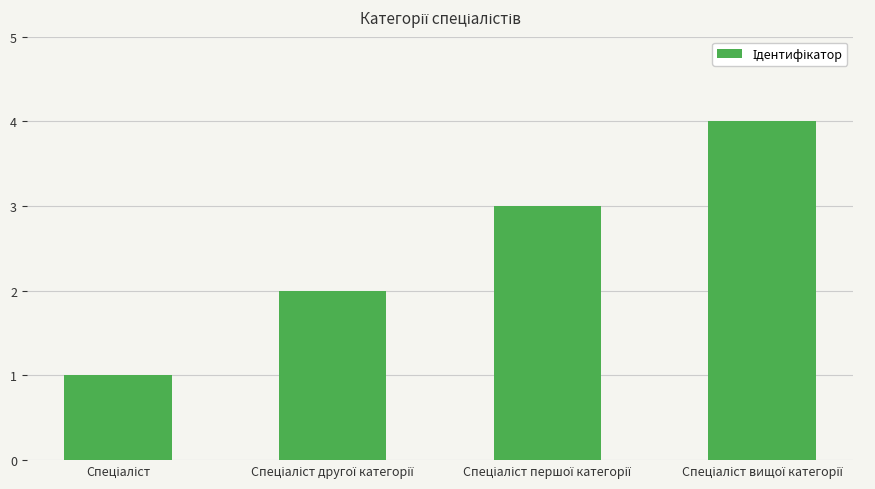

What is the greatest value displayed?

4